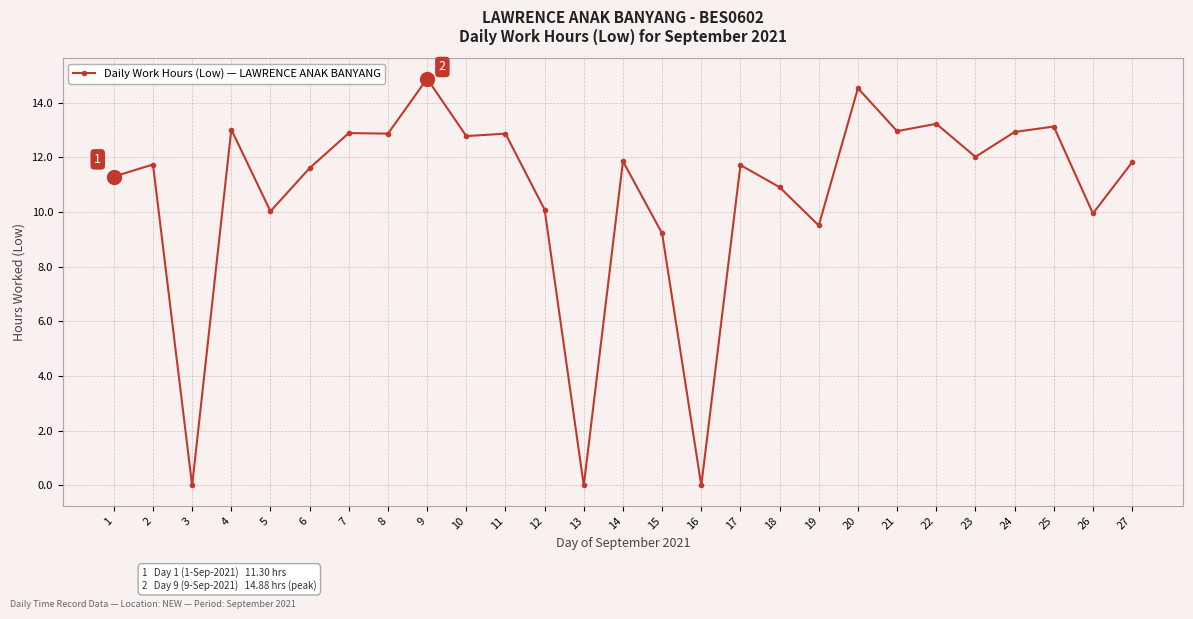

The value at 7 is 12.9. True or false?

True